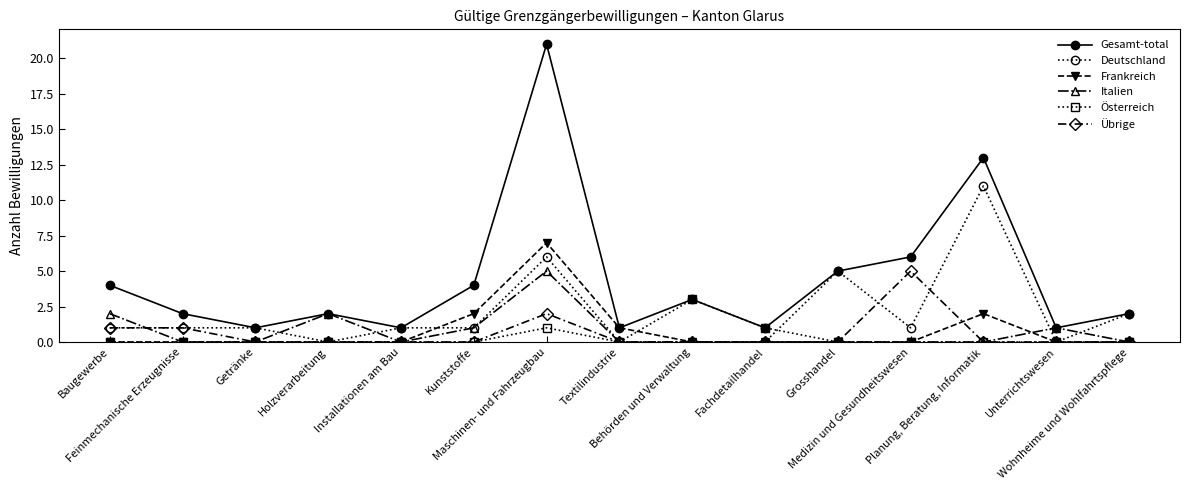

Which series has the largest total across all categories?

Gesamt-total